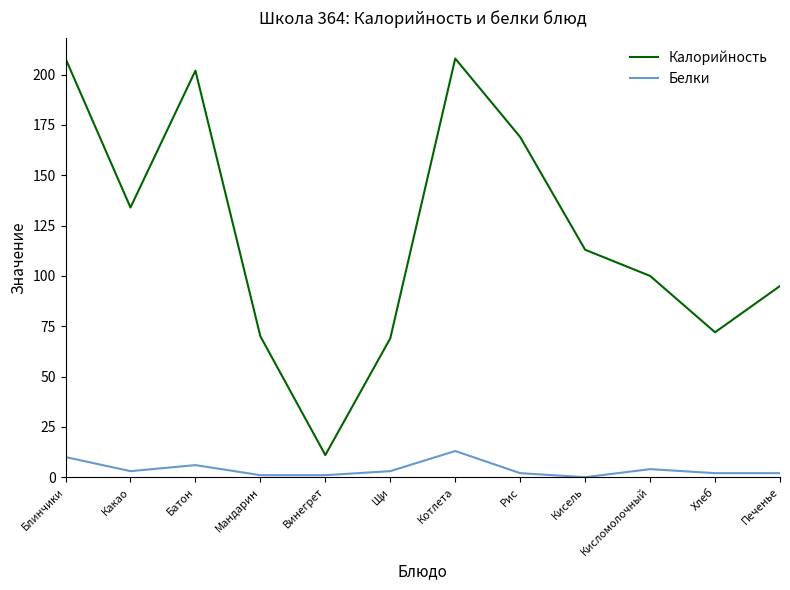

Which series has the largest total across all categories?

Калорийность